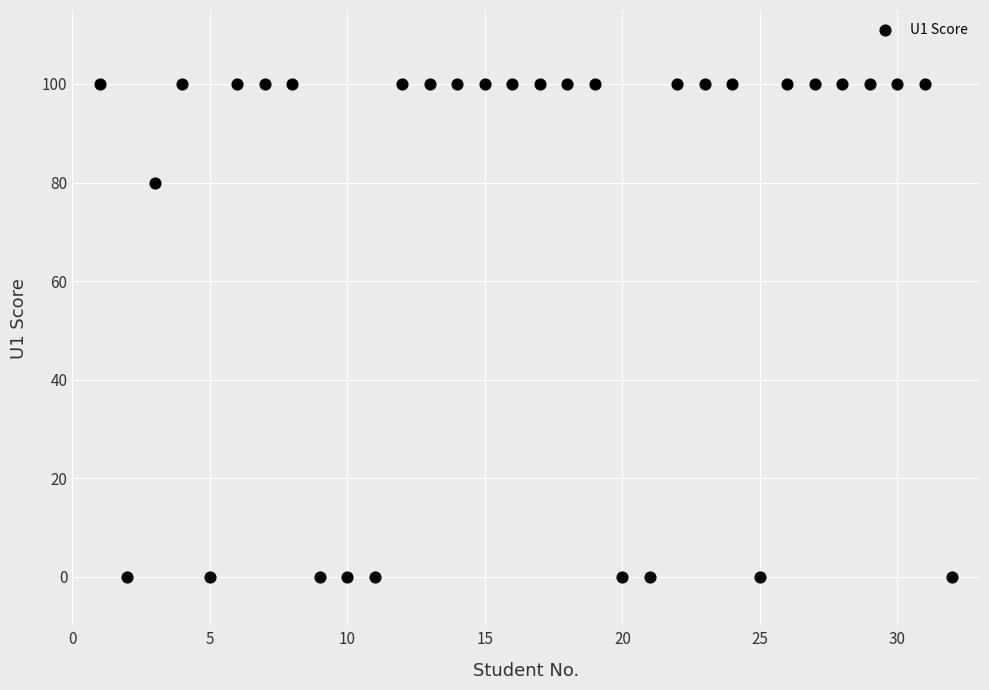

What Y value in the scatter plot is closest to 50?

80